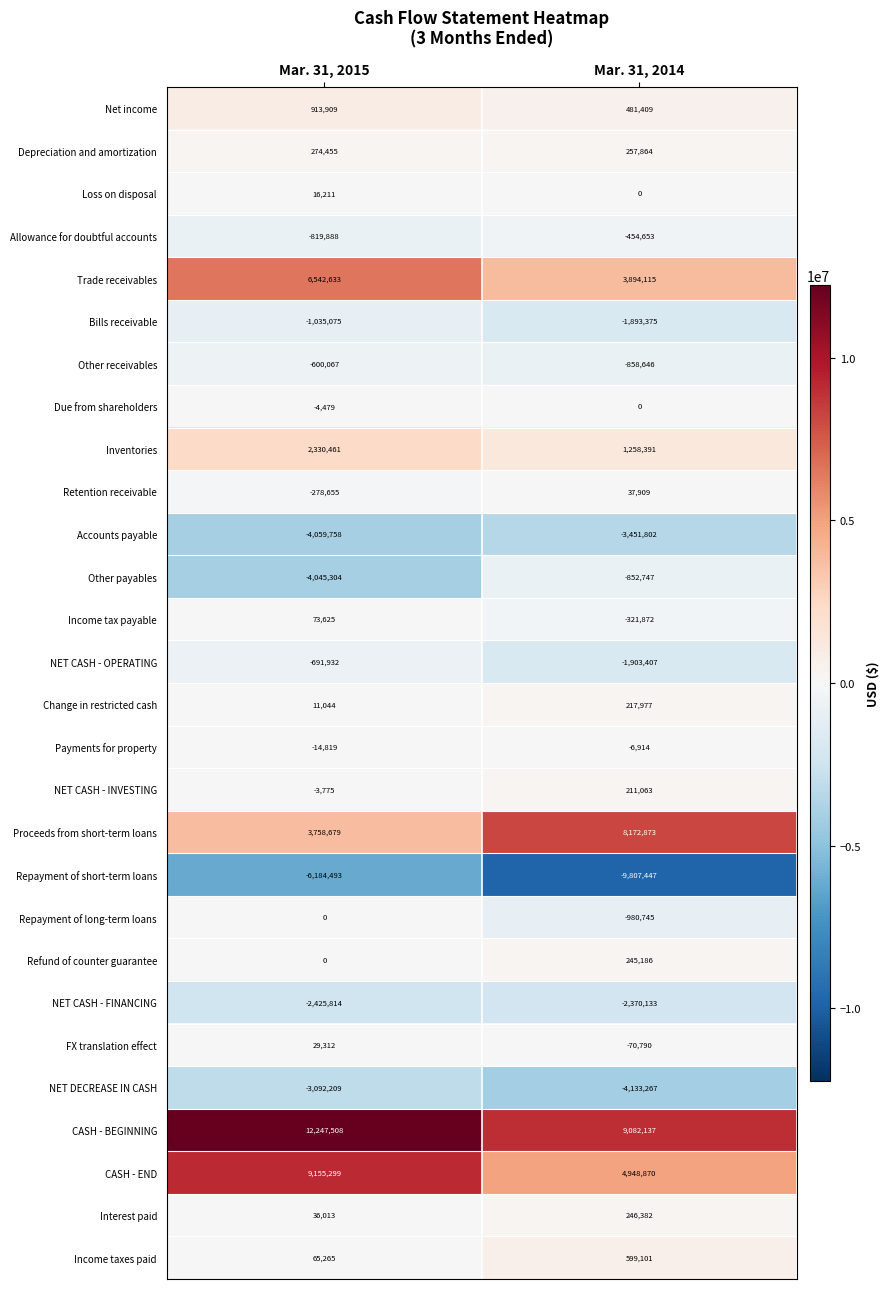

What is the minimum value shown in the chart?

-9807447